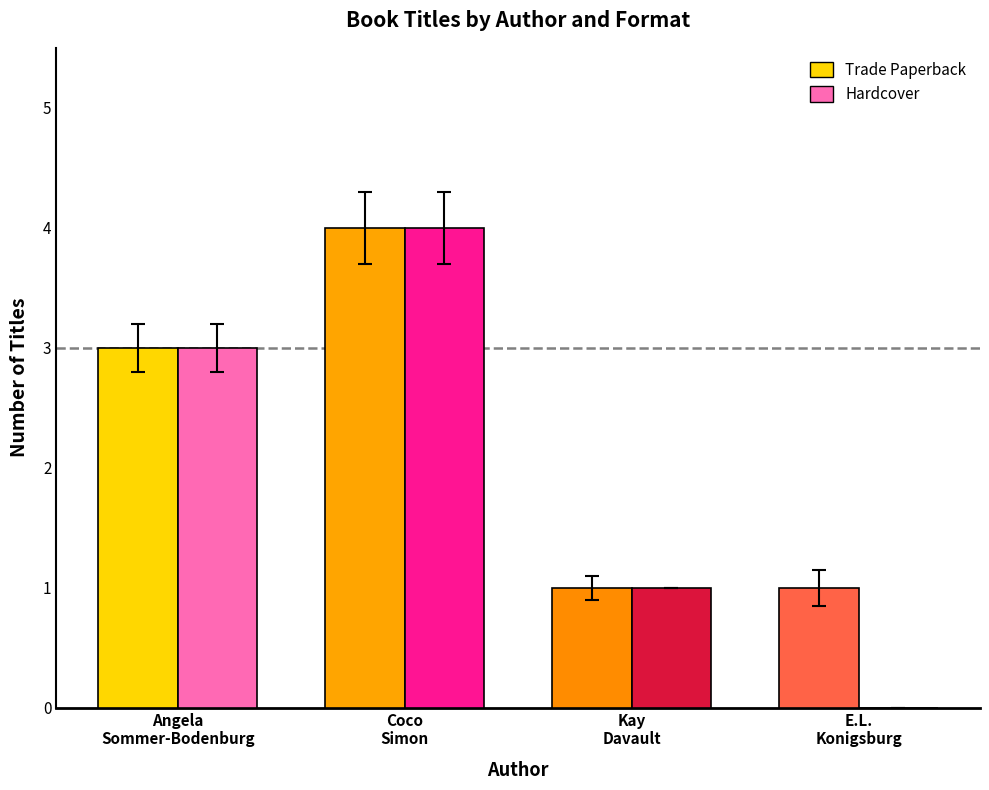

The Trade Paperback series shows 2 at E.L.
Konigsburg. True or false?

False